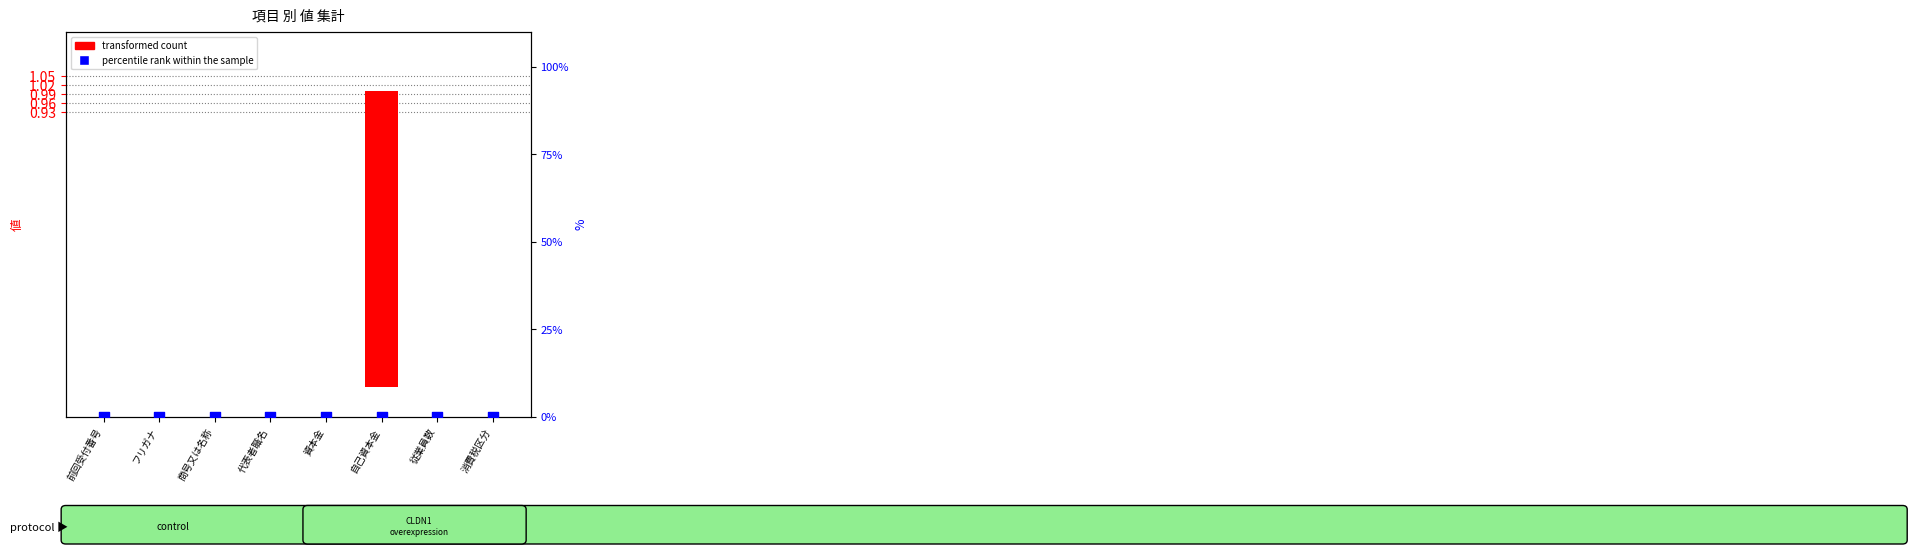

What are all the series names shown in the legend?

transformed count, percentile rank within the sample